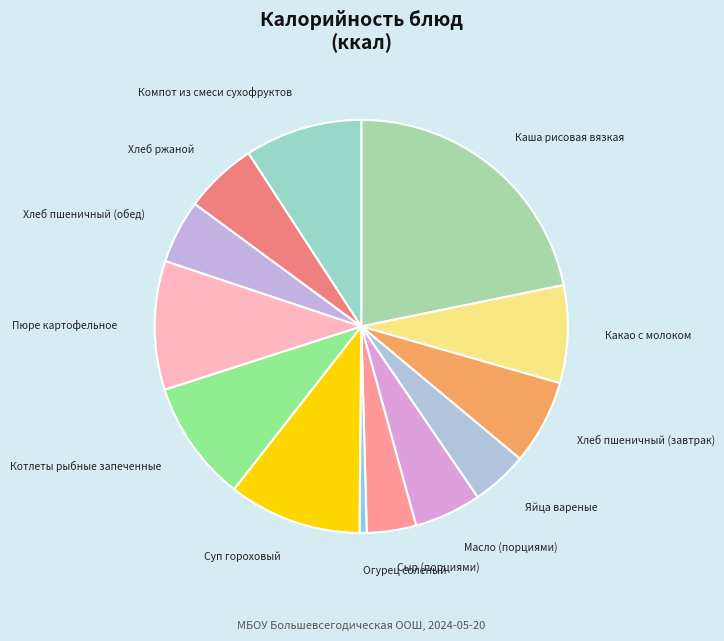

How many slices are in this pie chart?

13